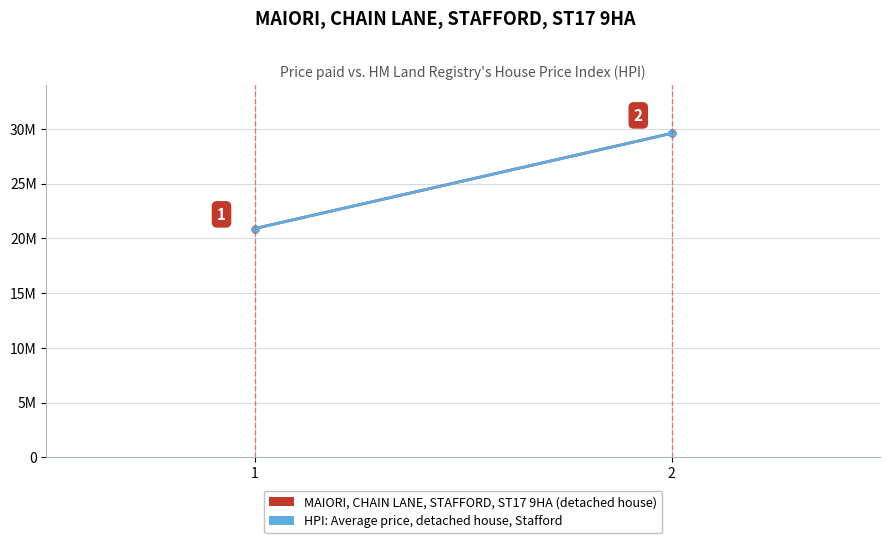

At which label is HPI: Average price, detached house, Stafford closest to 25240828?

1